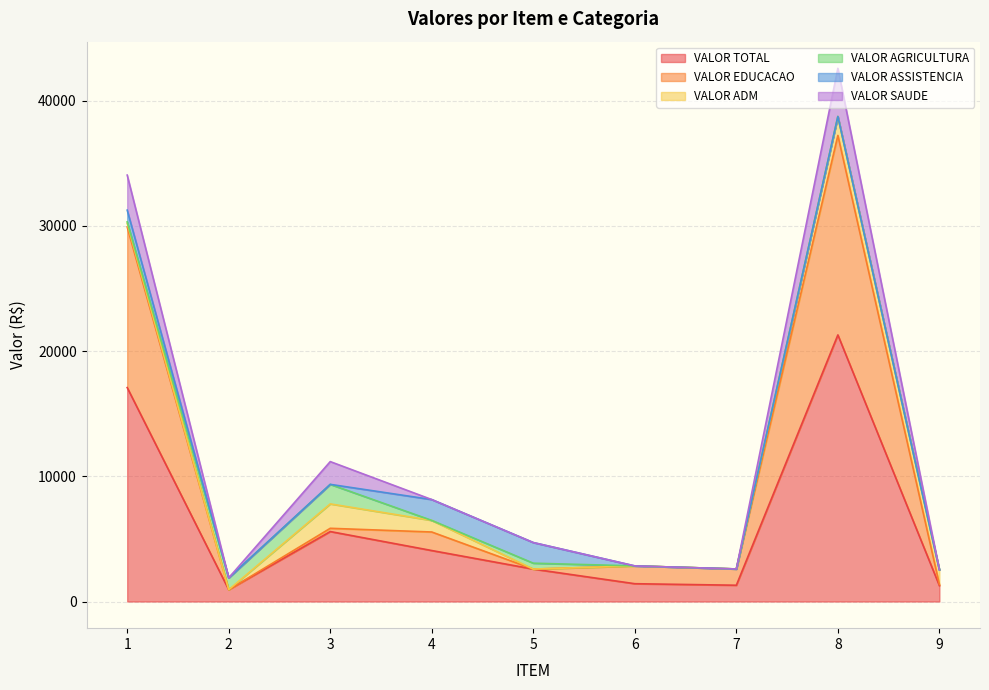

Which series has the largest range (max minus min)?

VALOR TOTAL